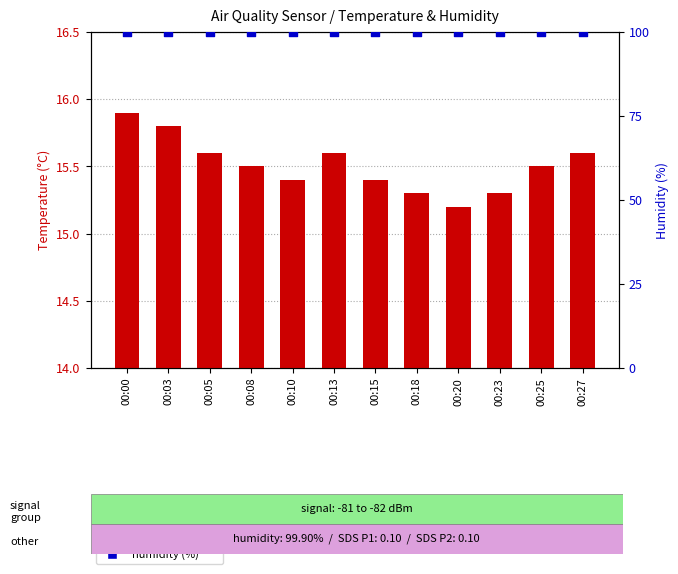

Which series has the largest total across all categories?

humidity (%)